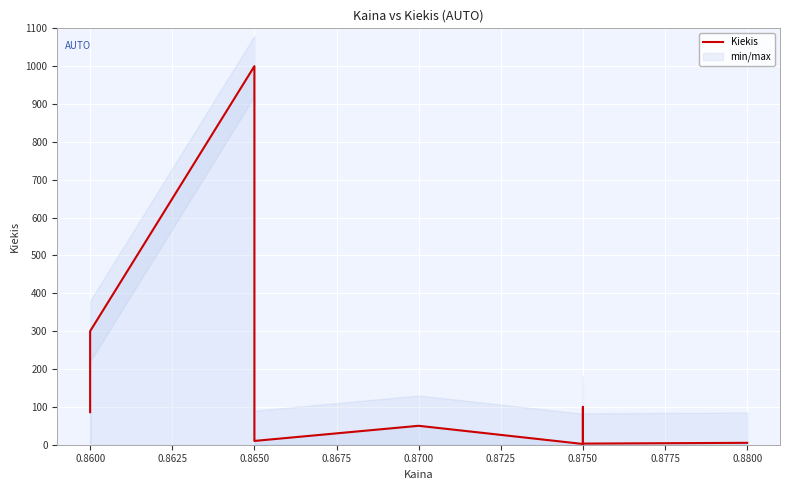

What is the ratio of the value at 0.8600 to the value at 0.8750?

3.0